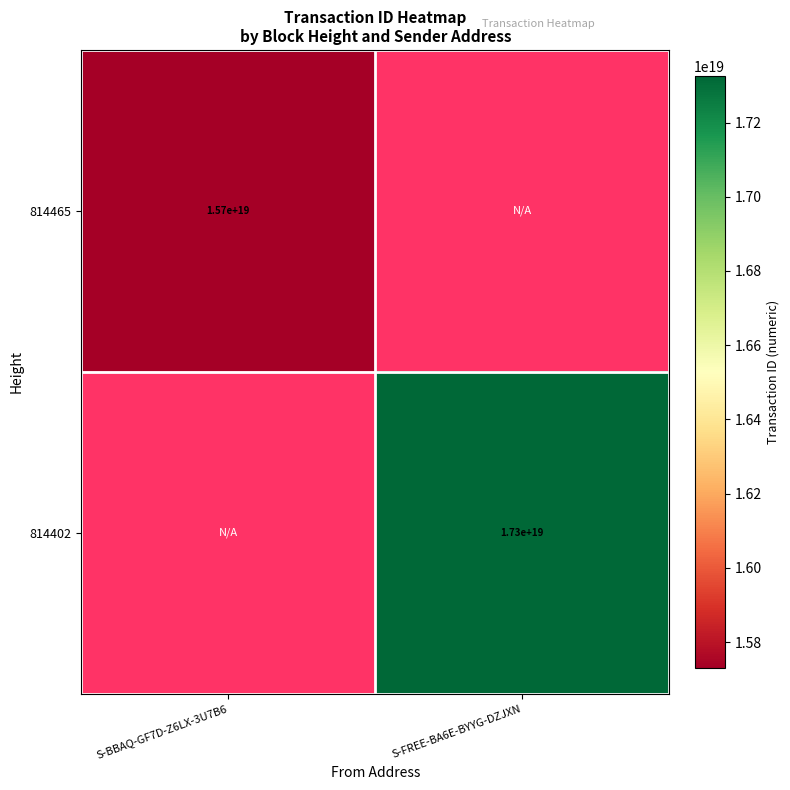

True or false: 814465 has a value of 5277794322026800128 at S-BBAQ-GF7D-Z6LX-3U7B6.

False